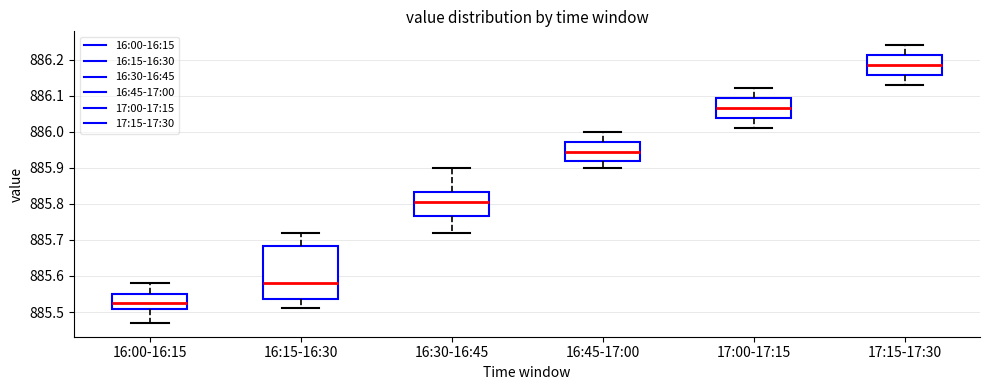

Which box's median line is the highest?

17:15-17:30